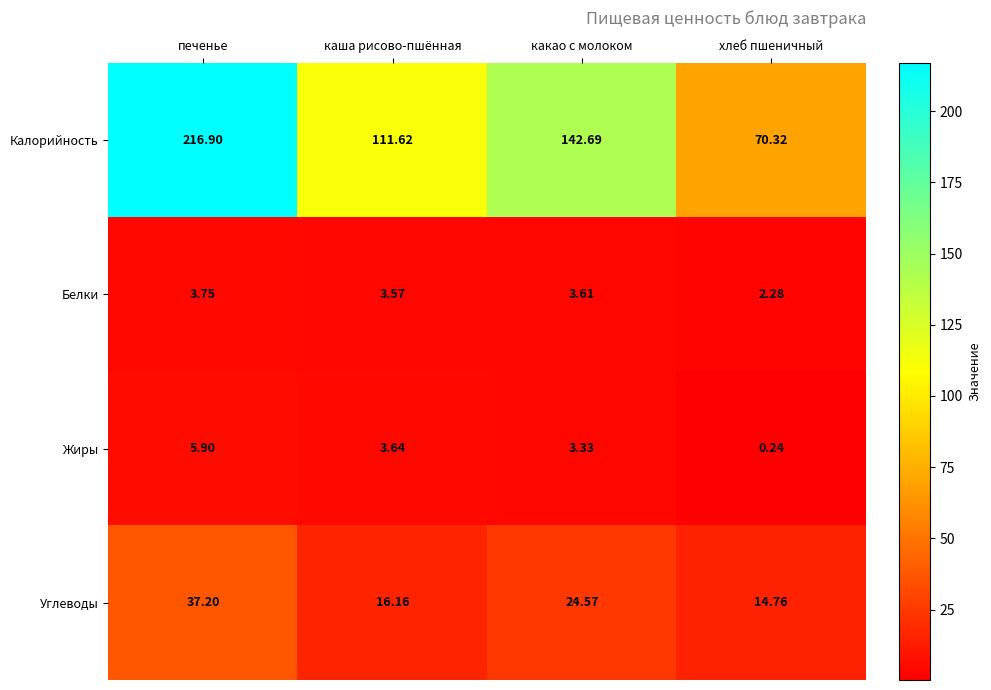

Count the number of data series in this chart.

4